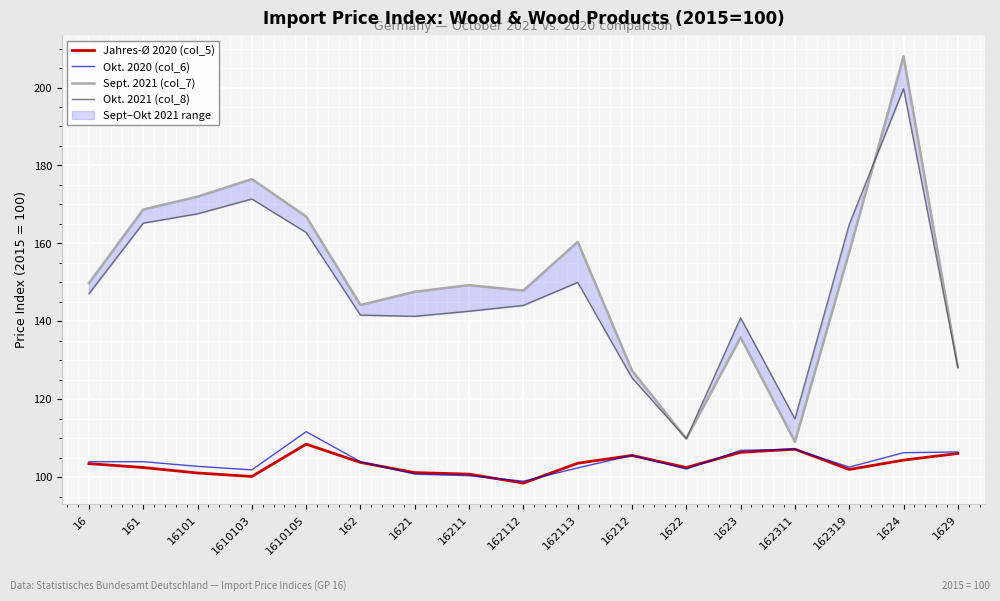

In Jahres-Ø 2020 (col_5), how many points are higher than both neighbors (excluding endpoints)?

3